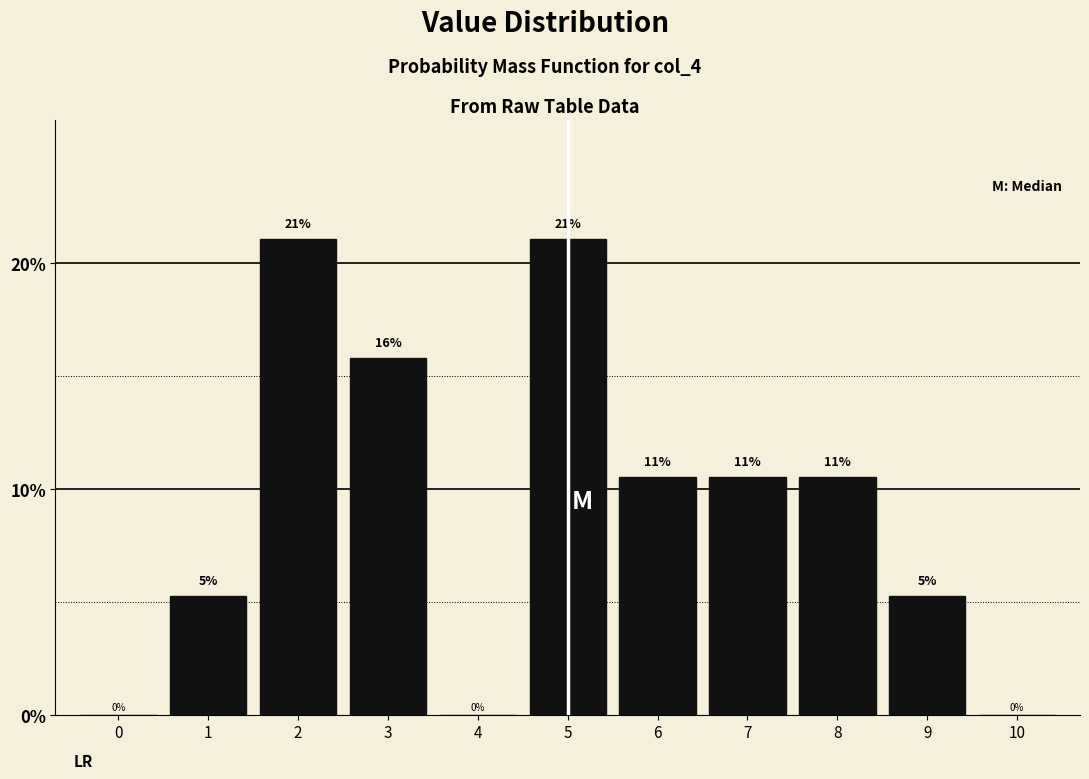

Are the bars horizontal?

No